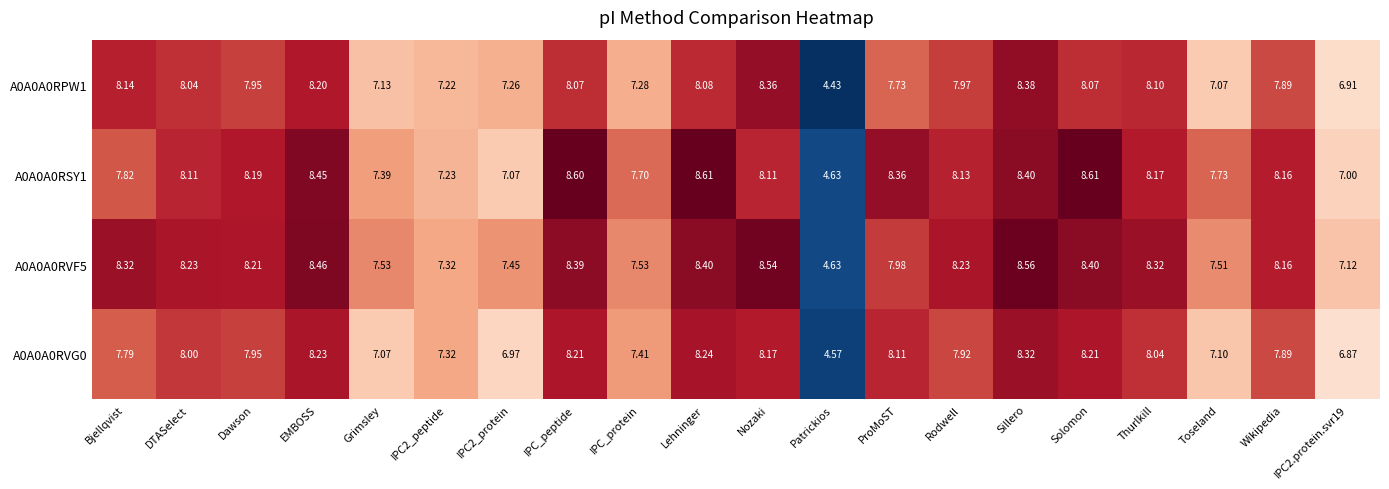

At which category is the sum across all series the highest?

Sillero